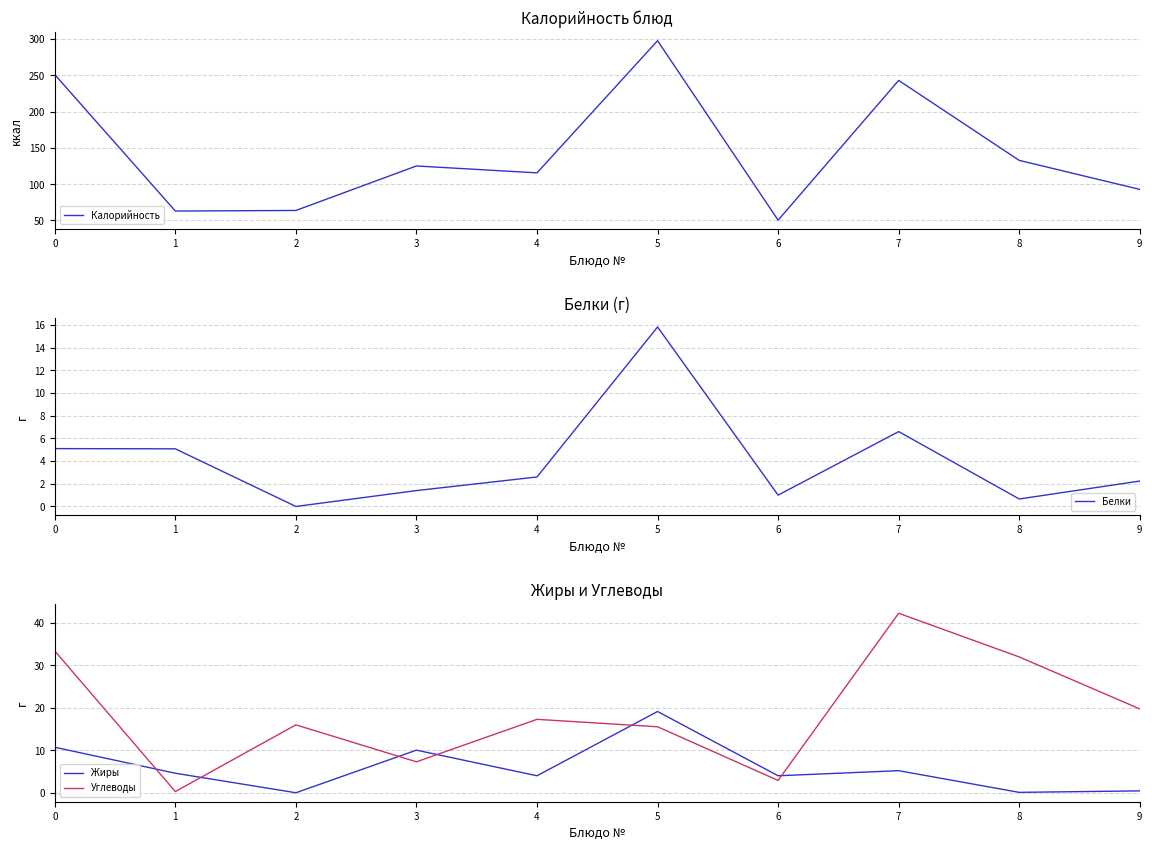

True or false: Жиры and Калорийность cross at least once.

False